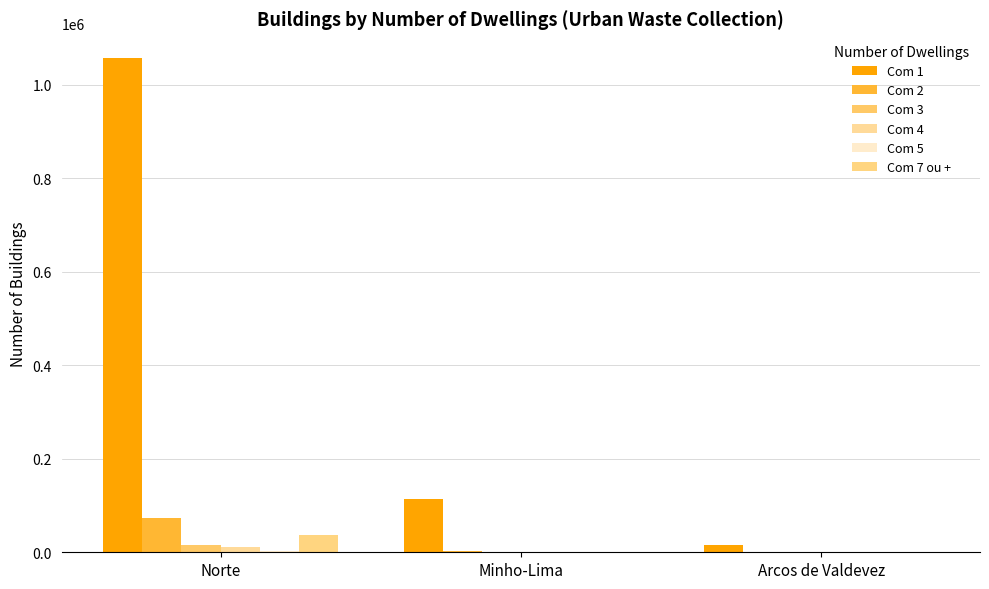

How many groups of bars are there?

3